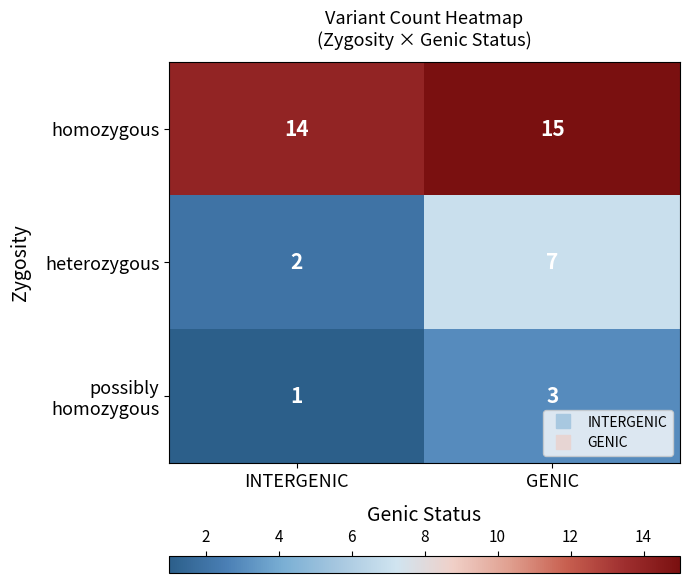

At which category is the sum across all series the highest?

GENIC